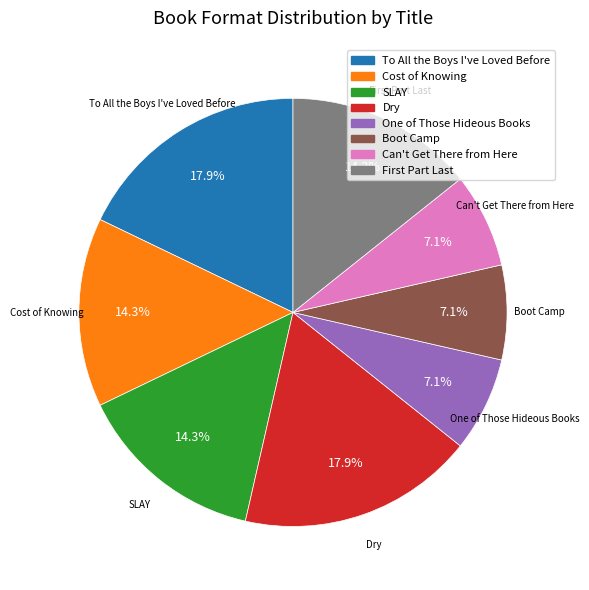

True or false: Can't Get There from Here accounts for 18% of the total.

False